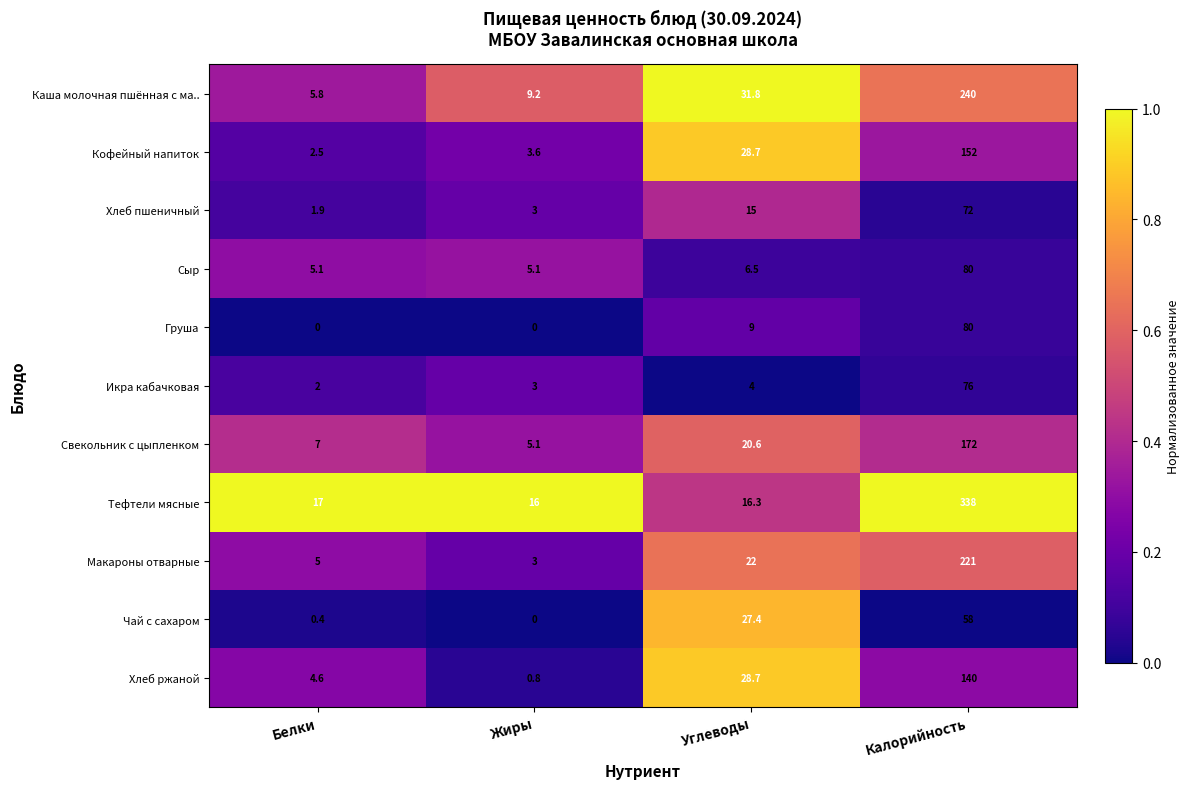

Rank the categories by Каша молочная пшённая с ма.. value from lowest to highest.

Белки, Жиры, Углеводы, Калорийность